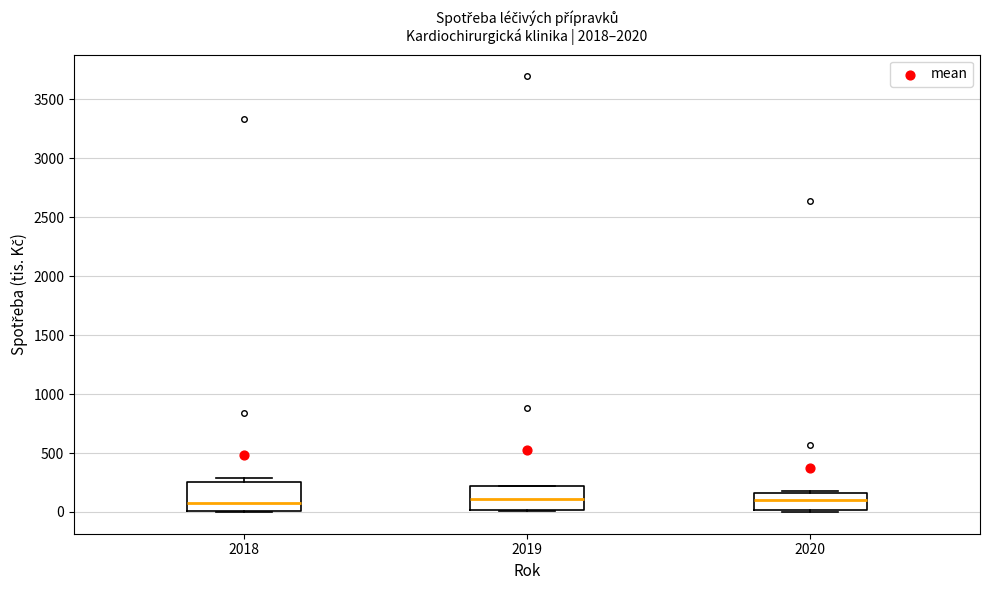

Comparing the boxes themselves (not the whiskers), which one is the tallest?

2018